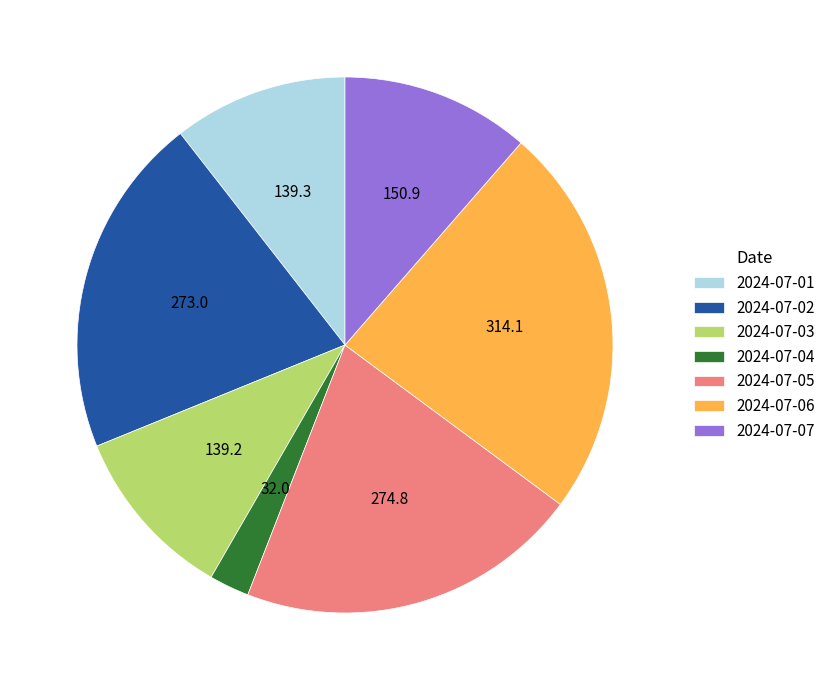

Which category has the smallest portion of the pie?

2024-07-04